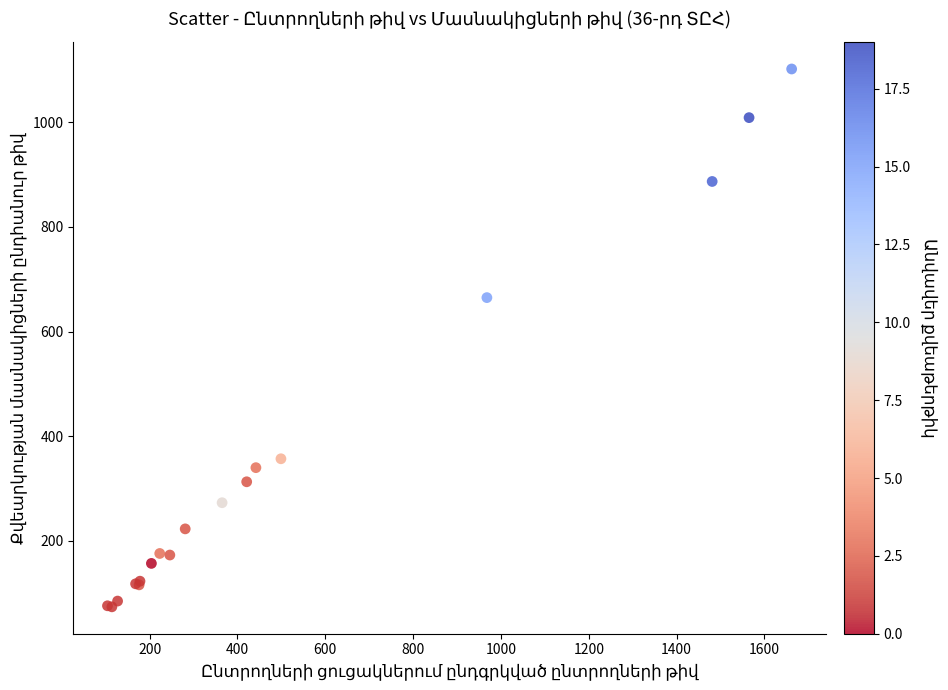

What Y value in the scatter plot is closest to 588?

665